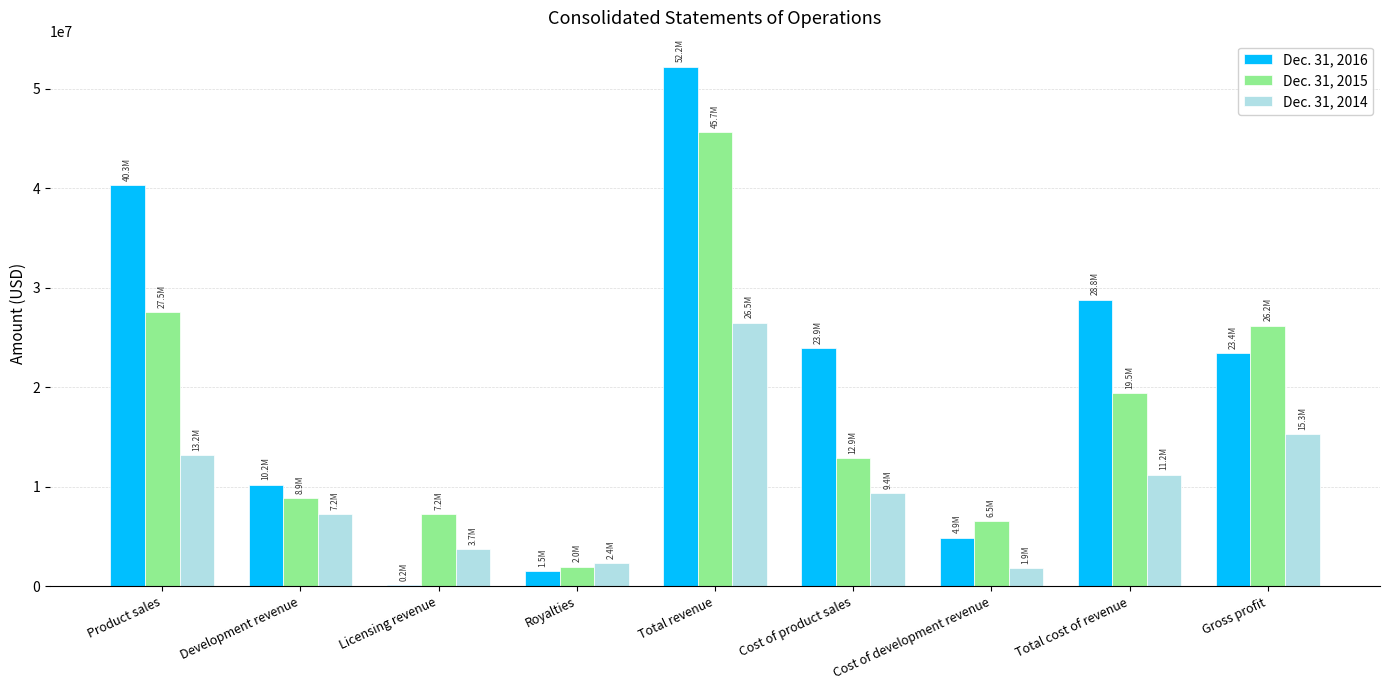

Rank the series by their average value, from lowest to highest.

Dec. 31, 2014, Dec. 31, 2015, Dec. 31, 2016